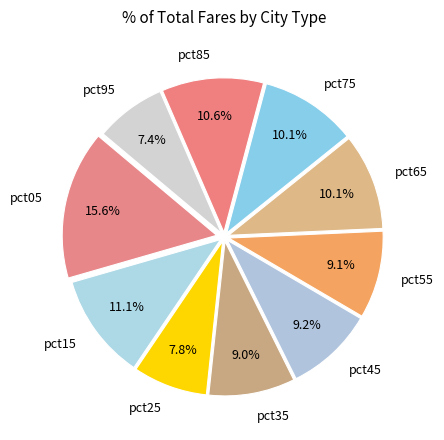

The pct35 slice represents 9% of the pie. True or false?

True